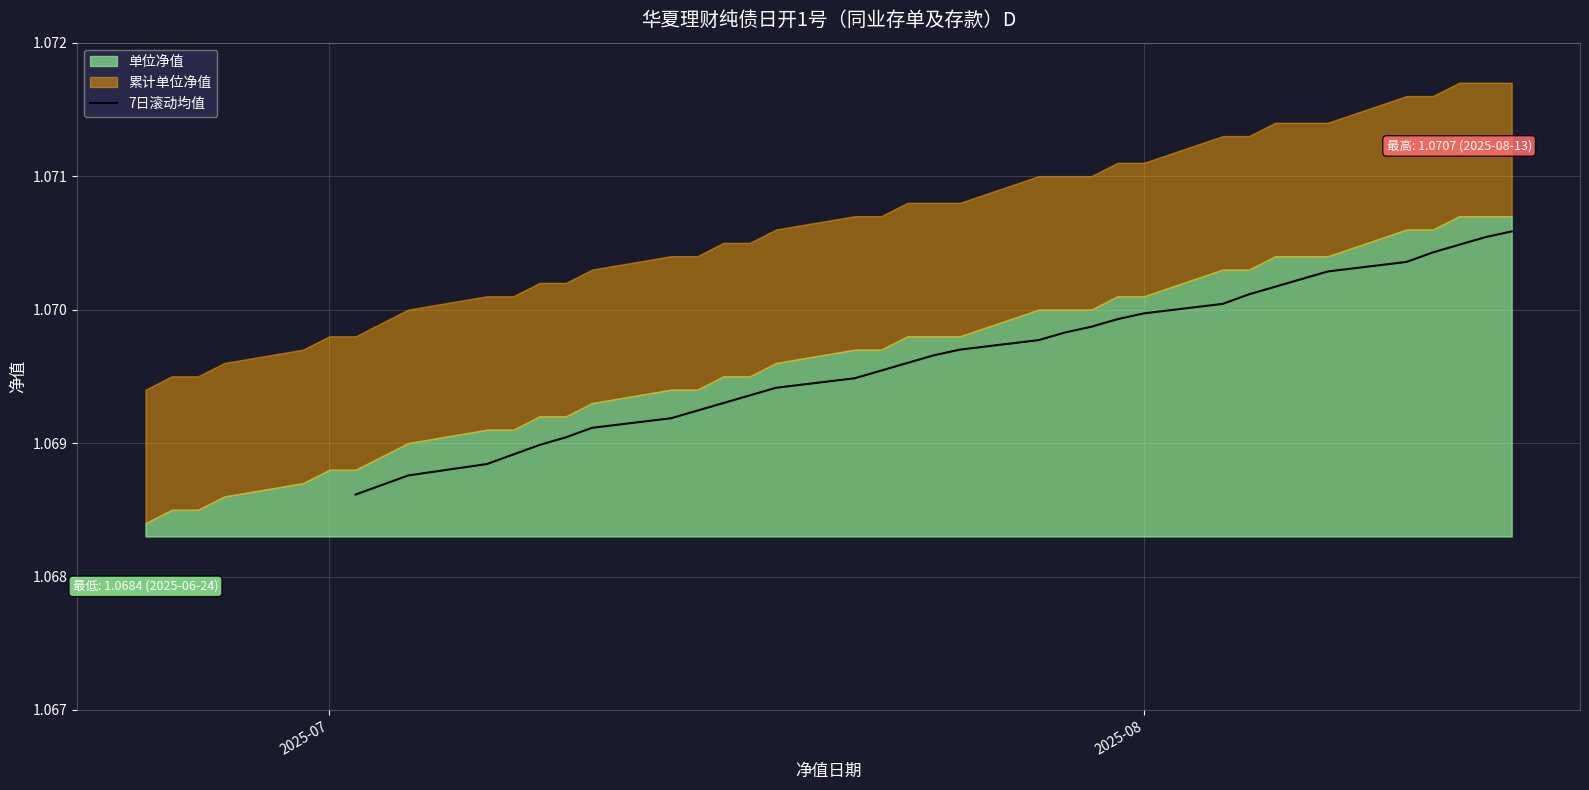

Is it true that the value at 2025-08 is 1.1?

True